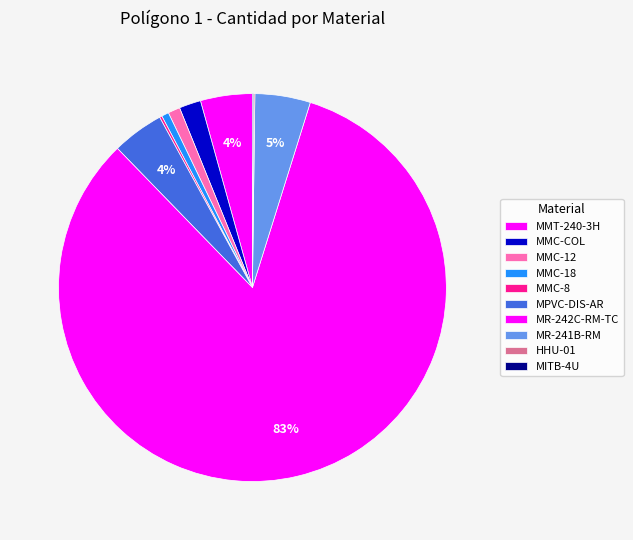

To the nearest percent, what percentage of the pie is MMC-12?

1%